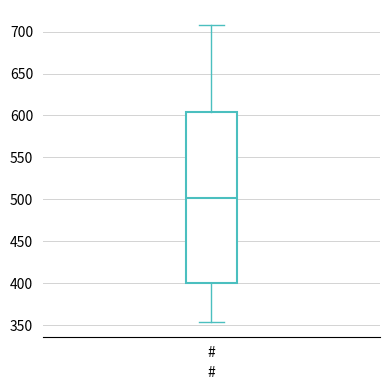

Read this box plot against the y-axis: the position of the median line, the range covered by the box, and the ends of both whiskers. The values are not printed on the chart, so give them approximately, as read against the axis.

median 500, box 400 to 605, whiskers 355 to 710